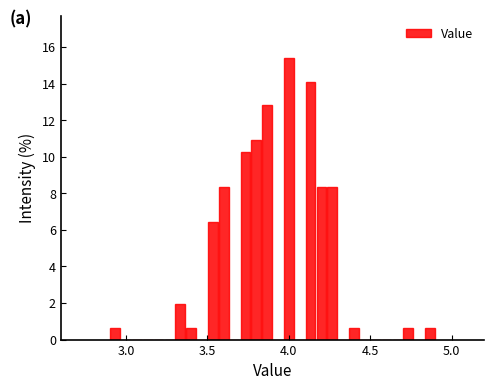

Read against the x-axis, roughly where is the centre of the tallest bar?

4.00